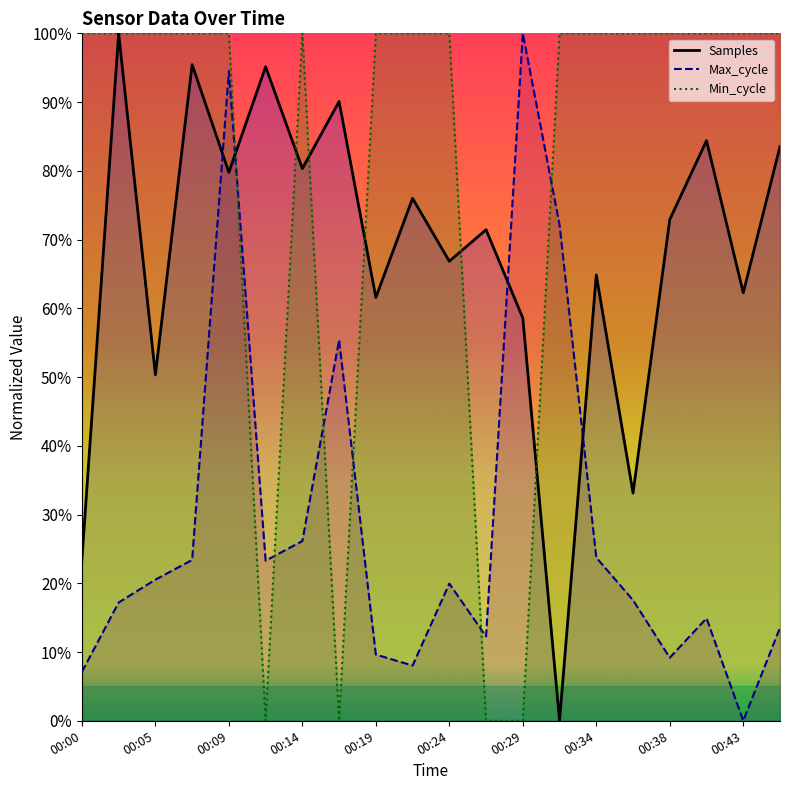

Rank the series by their average value, from highest to lowest.

Min_cycle, Samples, Max_cycle